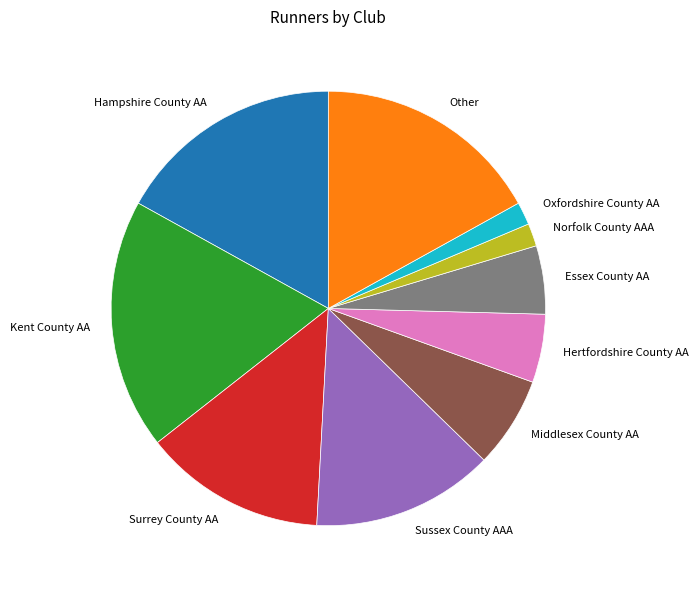

Count the number of slices in the pie.

10